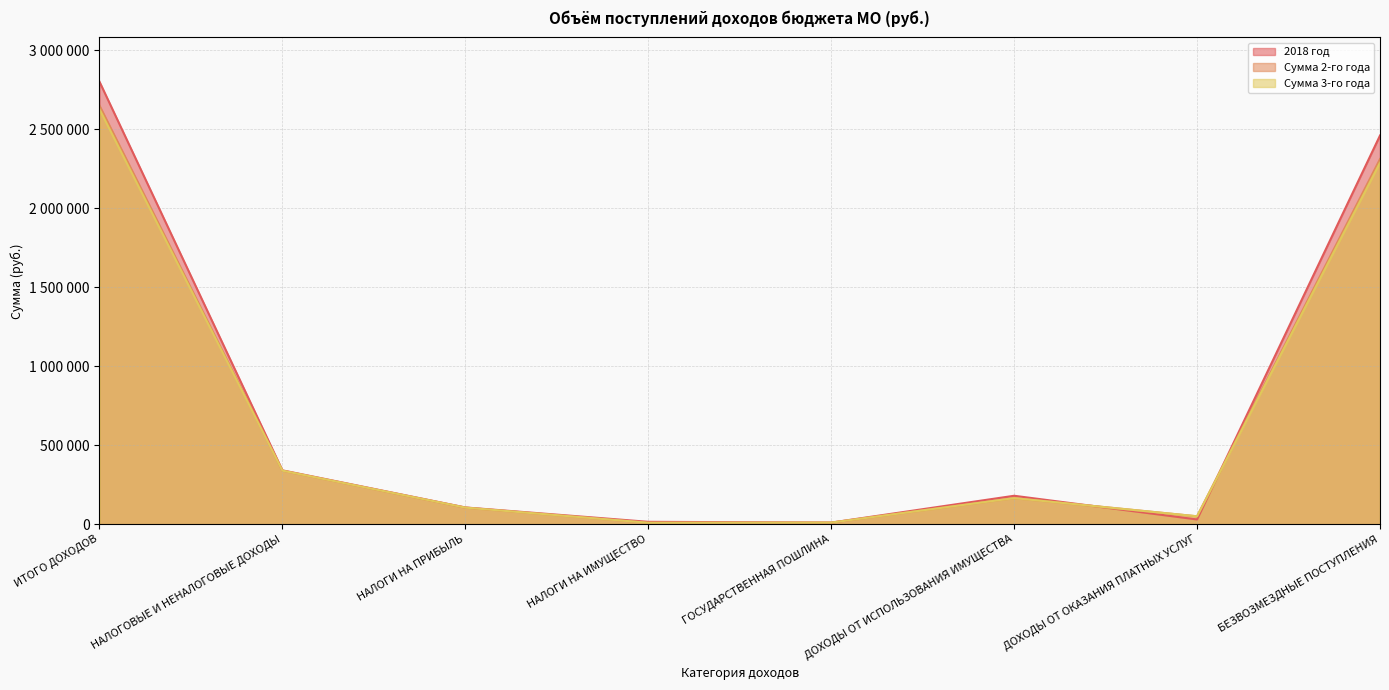

What is the sum of the 2018 год values at ИТОГО ДОХОДОВ and ГОСУДАРСТВЕННАЯ ПОШЛИНА?

2812463